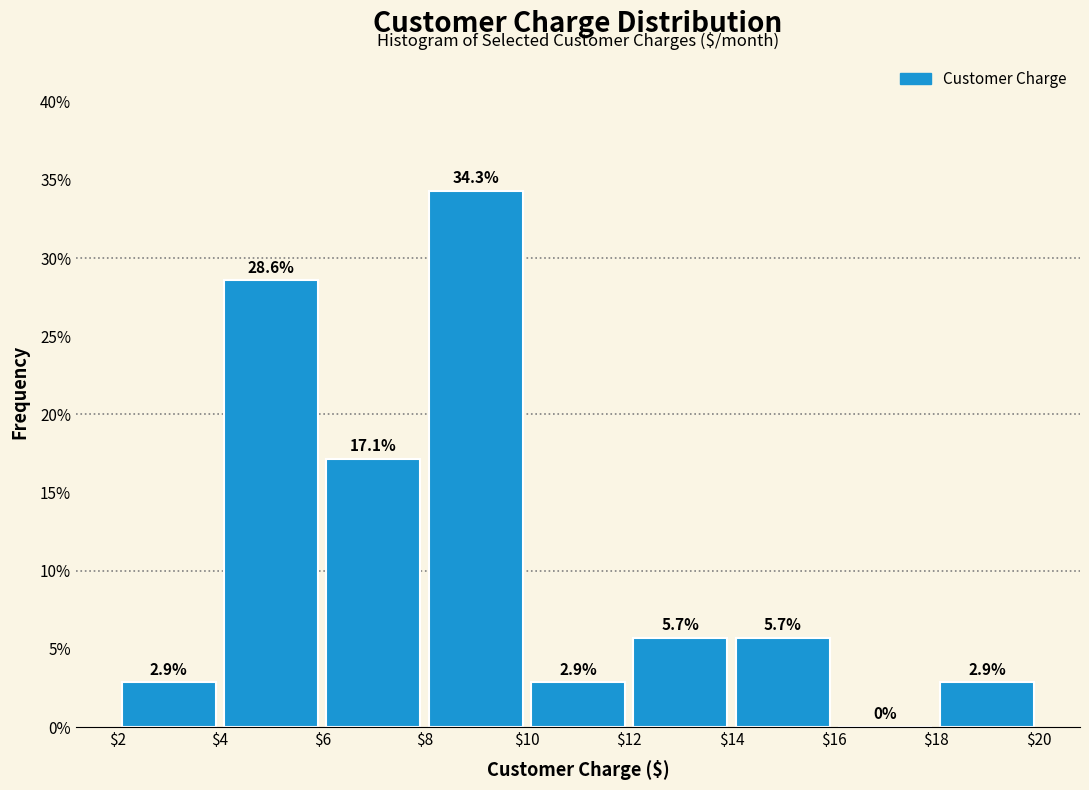

Reading left to right, list every bar in this chart as the range it spans on the x-axis followed by its height.

$2 to $4: 2.9
$4 to $6: 28.6
$6 to $8: 17.1
$8 to $10: 34.3
$10 to $12: 2.9
$12 to $14: 5.7
$14 to $16: 5.7
$16 to $18: 0.0
$18 to $20: 2.9